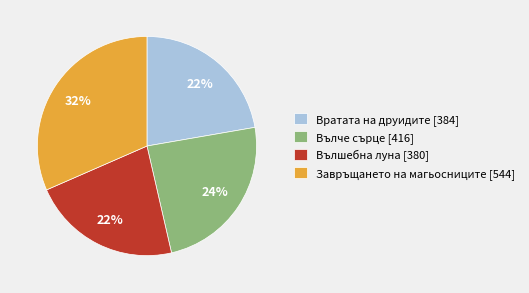

Does Вълшебна луна [380] represent more than half of the total?

No